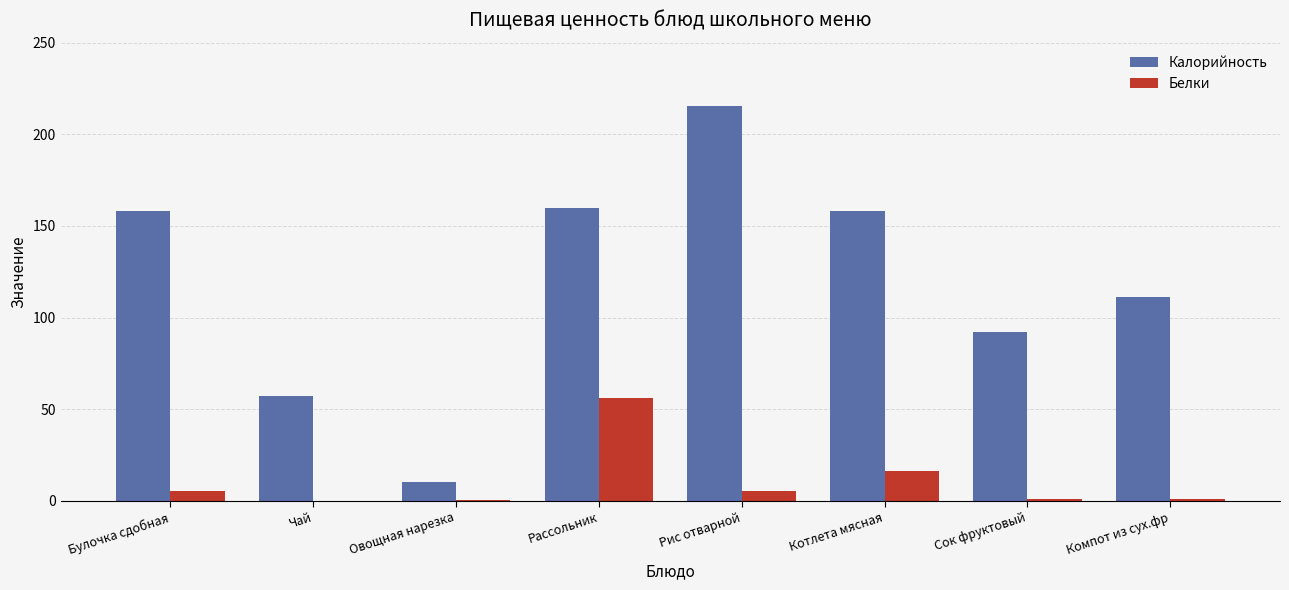

Which series changed the most between Рассольник and Котлета мясная?

Белки